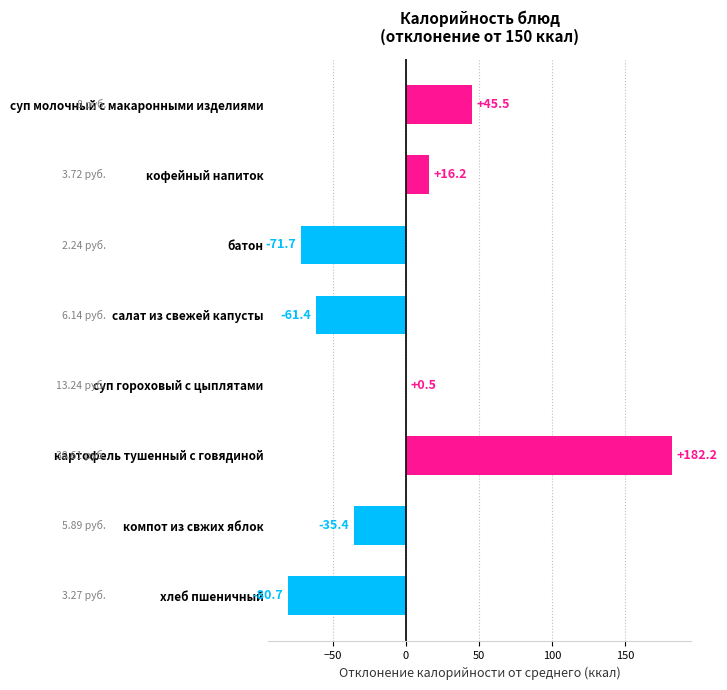

Which category has the highest value across all series?

картофель тушенный с говядиной